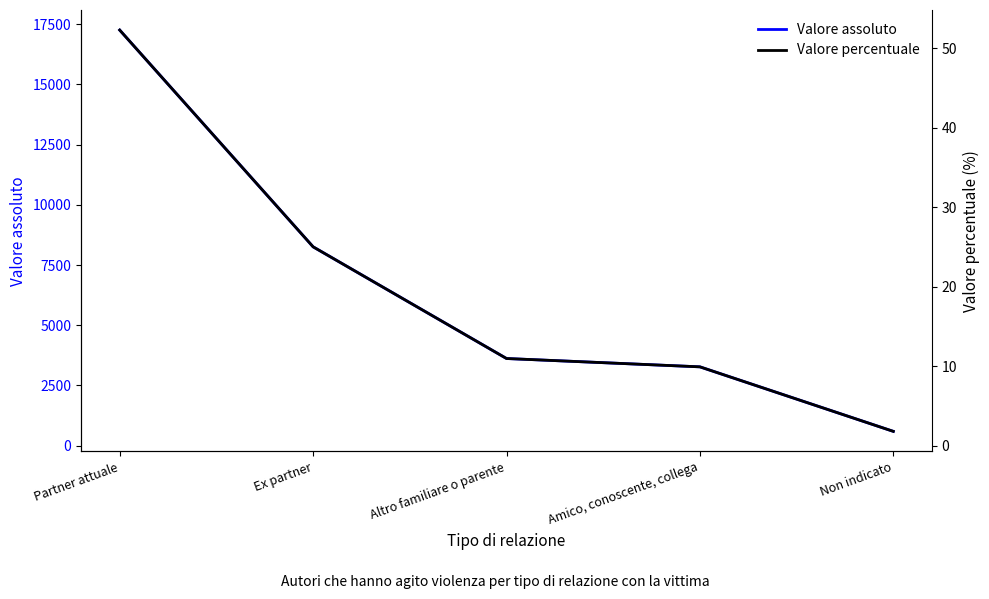

At how many categories does at least one series exceed 1756?

4